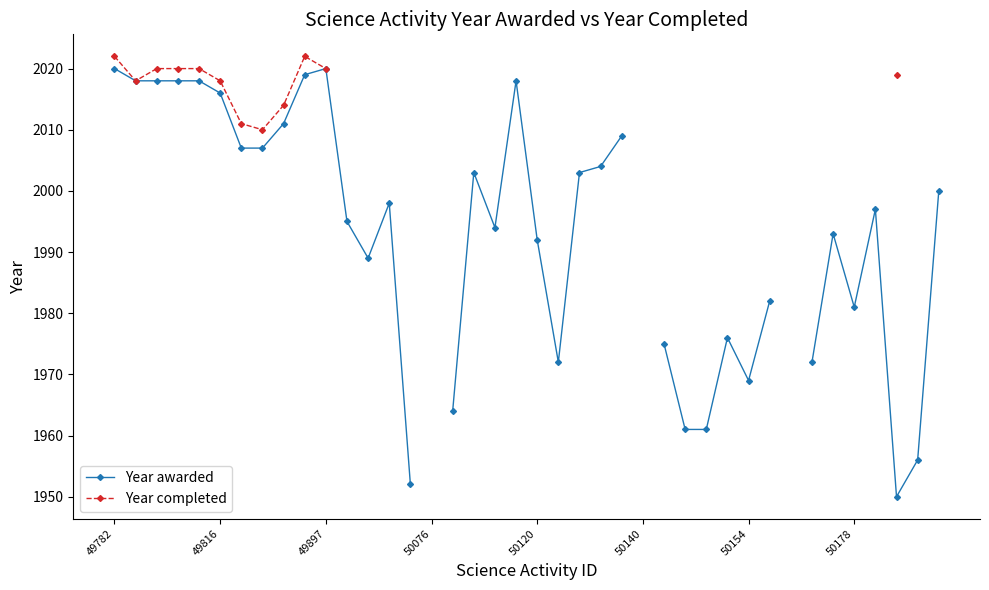

True or false: Year completed and Year awarded intersect in this chart.

False